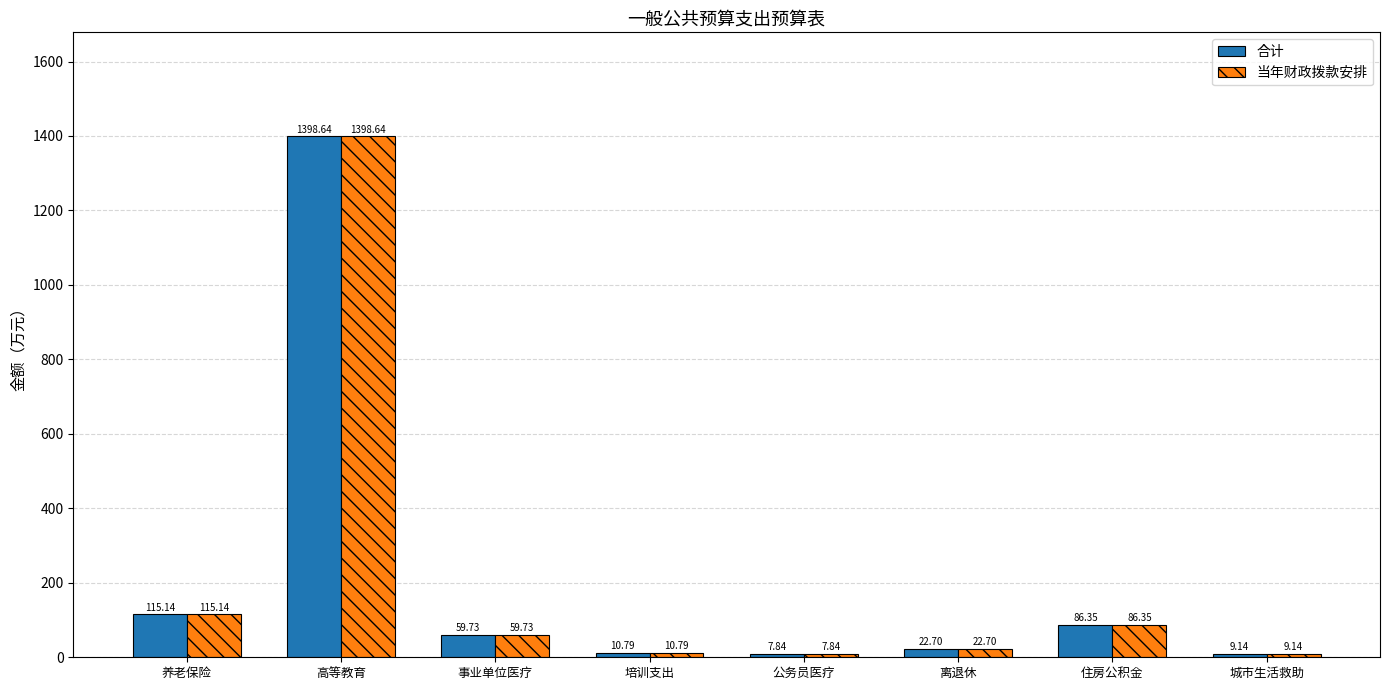

Is the value of 当年财政拨款安排 at 养老保险 greater than the value of 合计 at 公务员医疗?

Yes